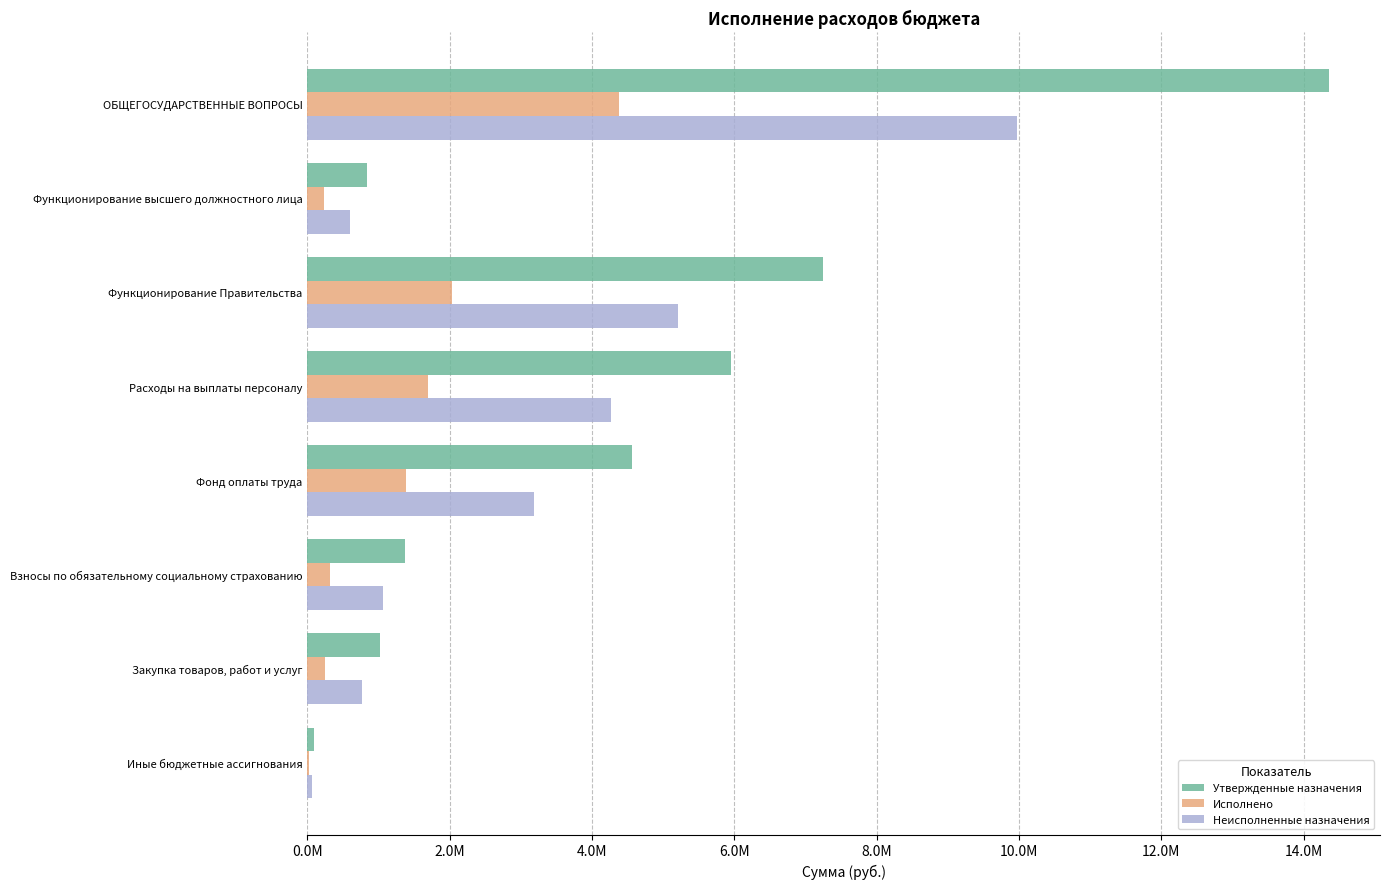

What are all the series names shown in the legend?

Утвержденные назначения, Исполнено, Неисполненные назначения